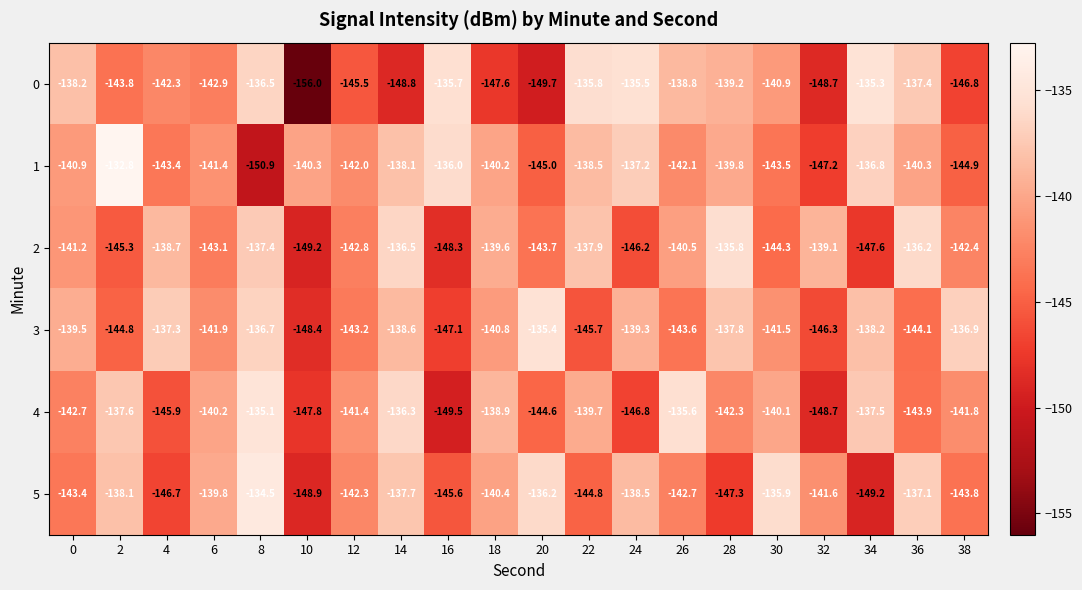

What is the difference between the second highest and second lowest values in the 0 series?

14.2